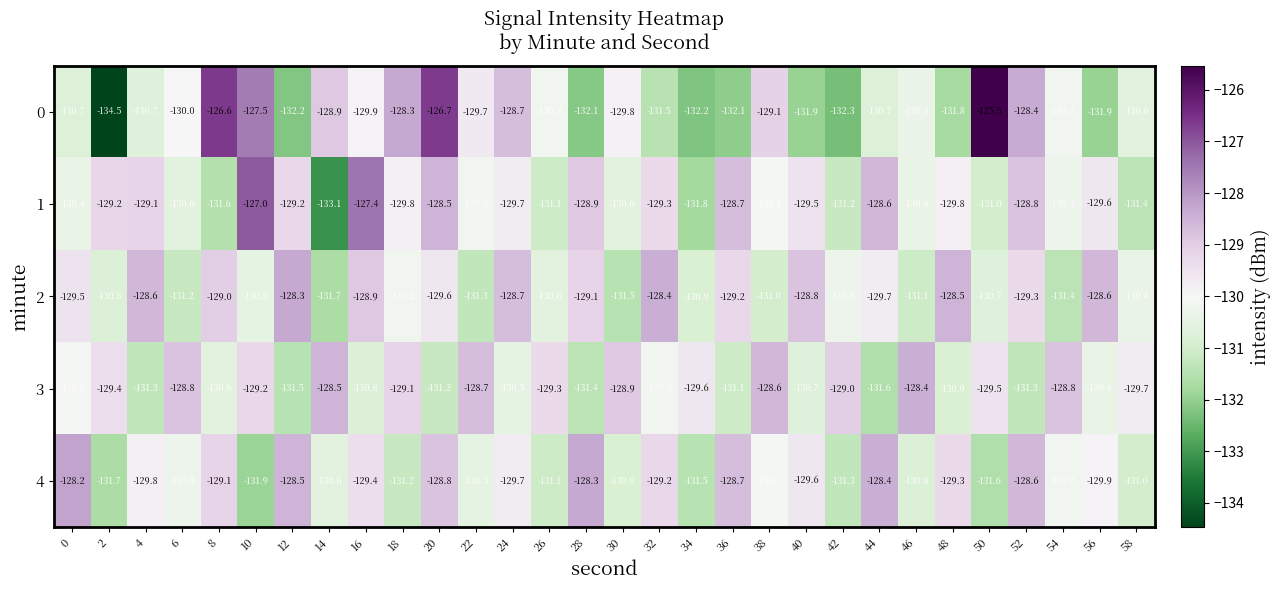

Where is 2 nearest to the value -130?

18